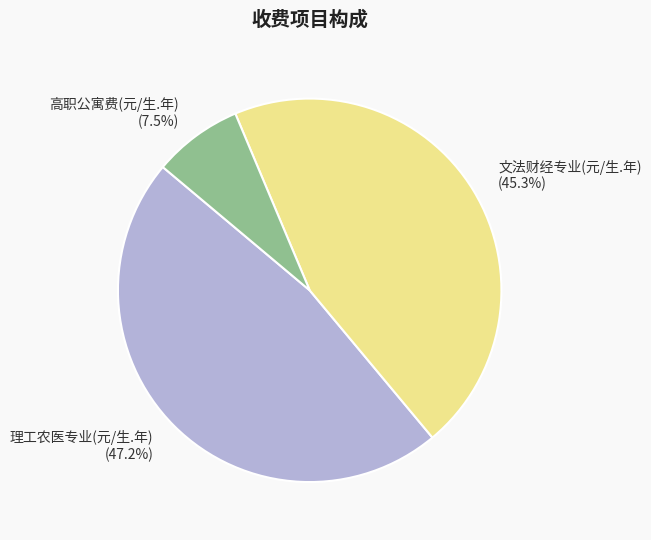

Combined, do 文法财经专业(元/生.年) and 理工农医专业(元/生.年) account for over 50%?

Yes